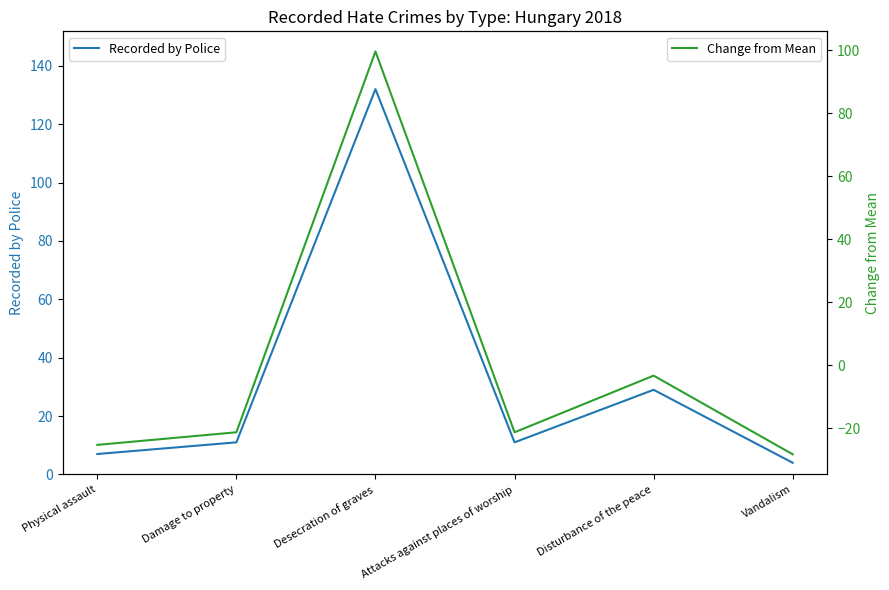

Where is the first local minimum for Recorded by Police?

Attacks against places of worship